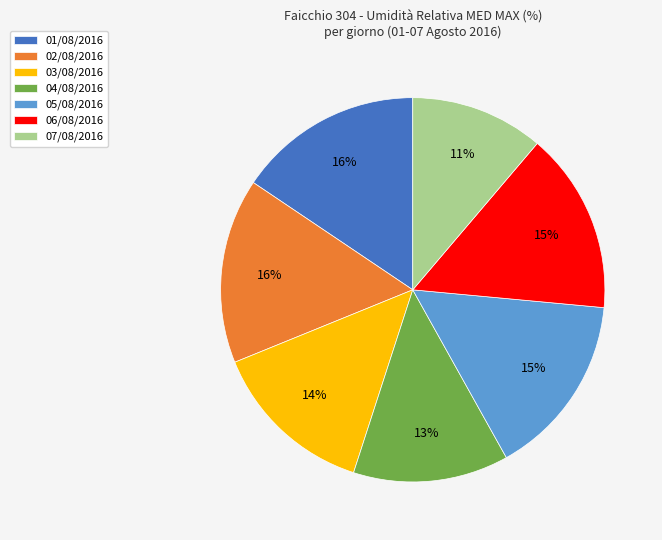

Count the number of slices in the pie.

7